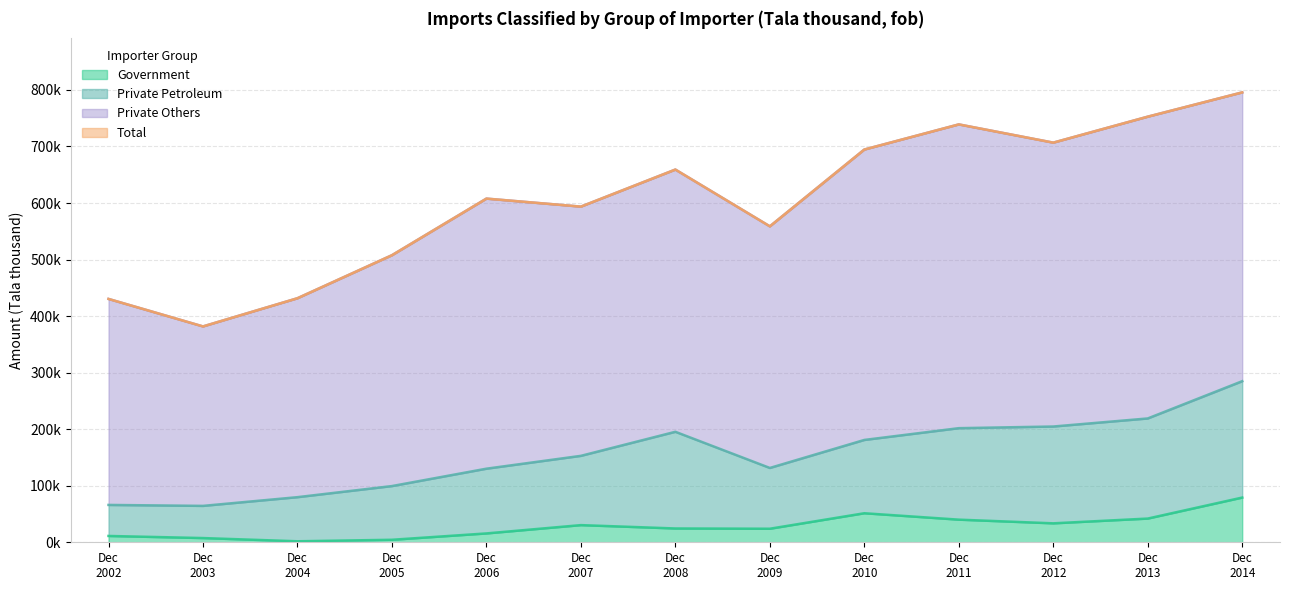

What is the greatest value displayed?

795659.3